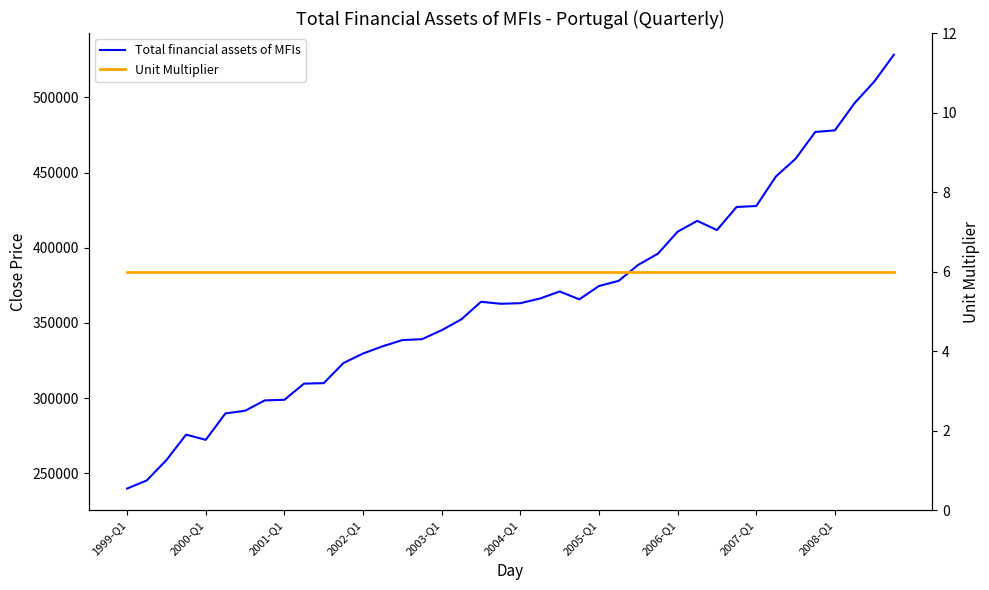

The Unit Multiplier series shows 4.2 at 2007-Q1. True or false?

False